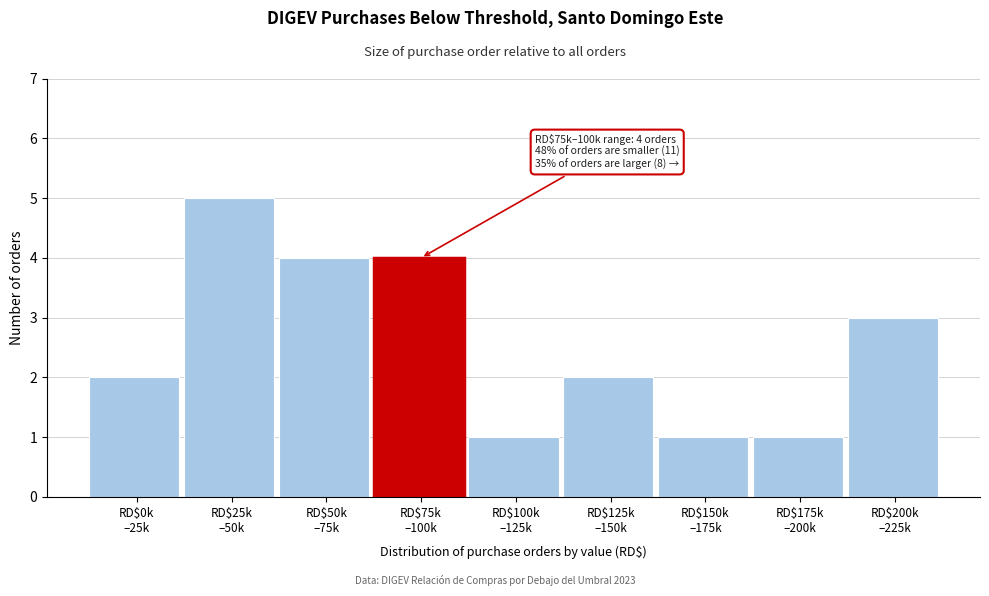

Reading left to right, what are all the values shown in this chart?

2	5	4	4	1	2	1	1	3